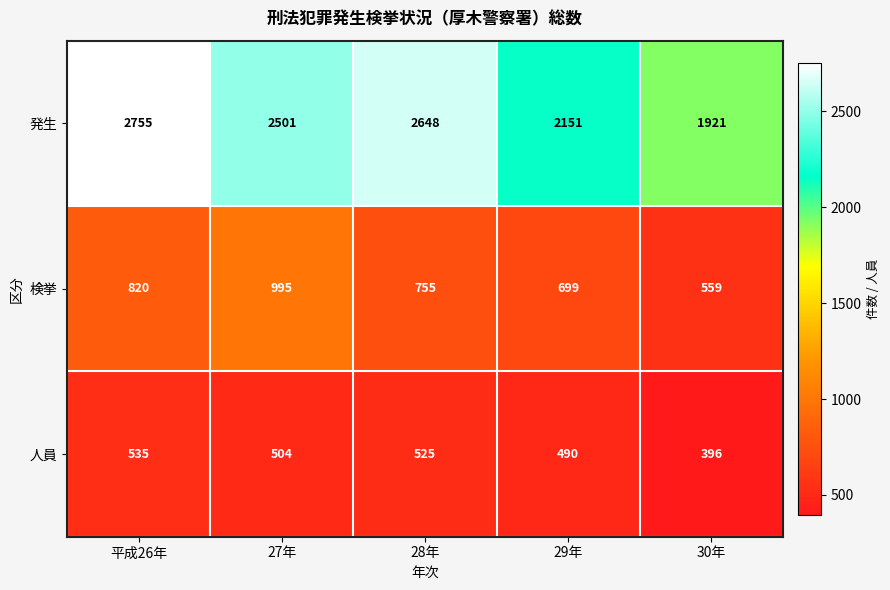

What is the difference between the 人員 values at 29年 and 28年?

35